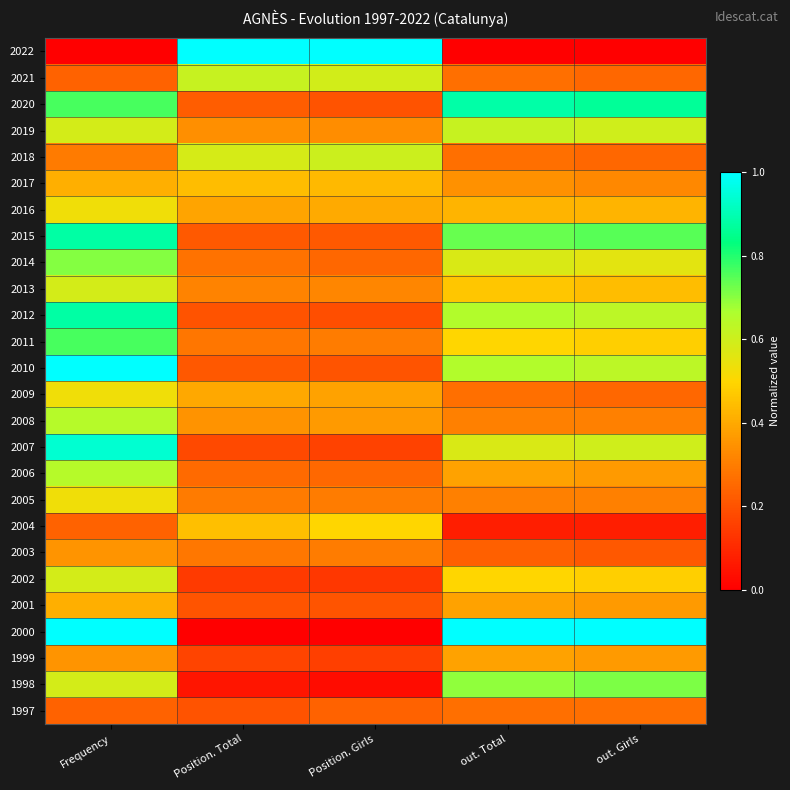

Reading left to right, extract all data points from this chart.

2022: Frequency=0.0	Position. Total=1.0	Position. Girls=1.0	out. Total=0.0	out. Girls=0.0
2021: Frequency=0.2	Position. Total=0.6	Position. Girls=0.6	out. Total=0.3	out. Girls=0.2
2020: Frequency=0.8	Position. Total=0.2	Position. Girls=0.2	out. Total=0.9	out. Girls=0.9
2019: Frequency=0.6	Position. Total=0.3	Position. Girls=0.3	out. Total=0.6	out. Girls=0.6
2018: Frequency=0.3	Position. Total=0.6	Position. Girls=0.6	out. Total=0.3	out. Girls=0.2
2017: Frequency=0.4	Position. Total=0.4	Position. Girls=0.4	out. Total=0.3	out. Girls=0.3
2016: Frequency=0.5	Position. Total=0.4	Position. Girls=0.4	out. Total=0.4	out. Girls=0.4
2015: Frequency=0.9	Position. Total=0.2	Position. Girls=0.2	out. Total=0.7	out. Girls=0.7
2014: Frequency=0.7	Position. Total=0.3	Position. Girls=0.2	out. Total=0.6	out. Girls=0.6
2013: Frequency=0.6	Position. Total=0.3	Position. Girls=0.3	out. Total=0.5	out. Girls=0.4
2012: Frequency=0.9	Position. Total=0.2	Position. Girls=0.2	out. Total=0.7	out. Girls=0.6
2011: Frequency=0.8	Position. Total=0.3	Position. Girls=0.3	out. Total=0.5	out. Girls=0.5
2010: Frequency=1.0	Position. Total=0.2	Position. Girls=0.2	out. Total=0.7	out. Girls=0.6
2009: Frequency=0.5	Position. Total=0.4	Position. Girls=0.4	out. Total=0.3	out. Girls=0.2
2008: Frequency=0.6	Position. Total=0.3	Position. Girls=0.4	out. Total=0.3	out. Girls=0.3
2007: Frequency=0.9	Position. Total=0.2	Position. Girls=0.2	out. Total=0.6	out. Girls=0.6
2006: Frequency=0.6	Position. Total=0.3	Position. Girls=0.3	out. Total=0.4	out. Girls=0.4
2005: Frequency=0.5	Position. Total=0.3	Position. Girls=0.3	out. Total=0.3	out. Girls=0.3
2004: Frequency=0.2	Position. Total=0.4	Position. Girls=0.5	out. Total=0.1	out. Girls=0.1
2003: Frequency=0.4	Position. Total=0.3	Position. Girls=0.3	out. Total=0.2	out. Girls=0.2
2002: Frequency=0.6	Position. Total=0.1	Position. Girls=0.1	out. Total=0.5	out. Girls=0.5
2001: Frequency=0.4	Position. Total=0.2	Position. Girls=0.2	out. Total=0.4	out. Girls=0.4
2000: Frequency=1.0	Position. Total=0.0	Position. Girls=0.0	out. Total=1.0	out. Girls=1.0
1999: Frequency=0.4	Position. Total=0.2	Position. Girls=0.2	out. Total=0.4	out. Girls=0.4
1998: Frequency=0.6	Position. Total=0.1	Position. Girls=0.0	out. Total=0.7	out. Girls=0.7
1997: Frequency=0.2	Position. Total=0.2	Position. Girls=0.2	out. Total=0.3	out. Girls=0.3